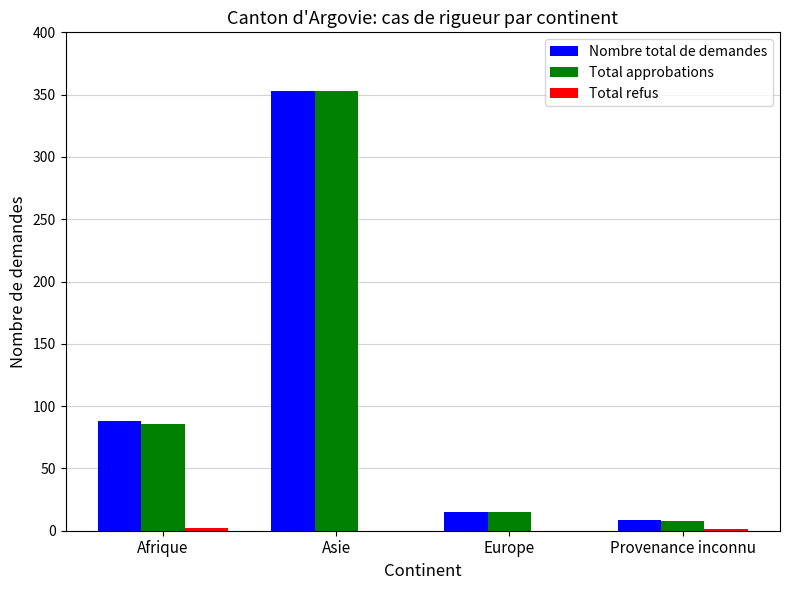

The Total approbations series shows 196 at Asie. True or false?

False